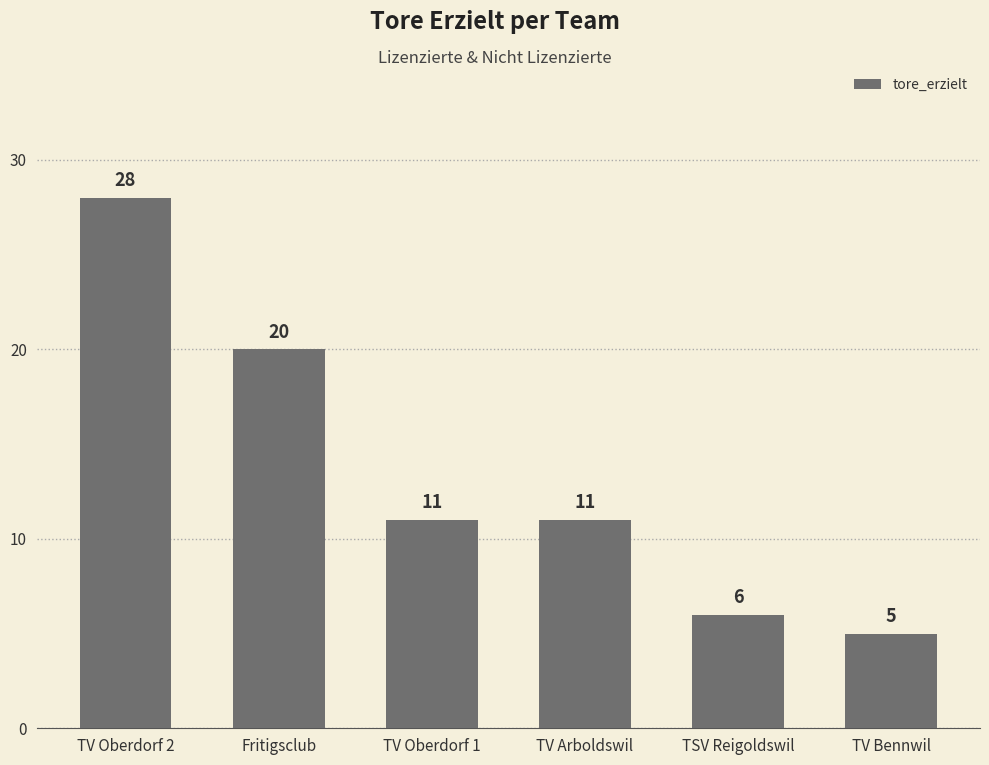

Between TV Oberdorf 2 and TSV Reigoldswil, which is larger?

TV Oberdorf 2